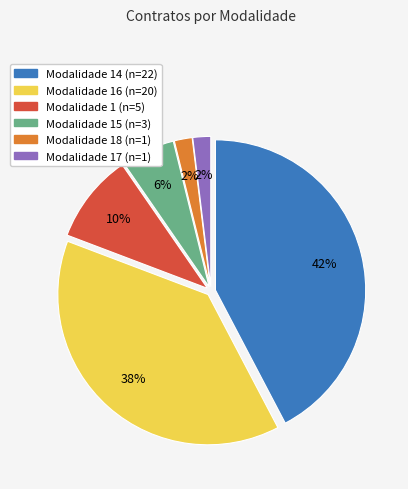

To the nearest percent, what is the difference between the largest and smallest slice percentages?

40%